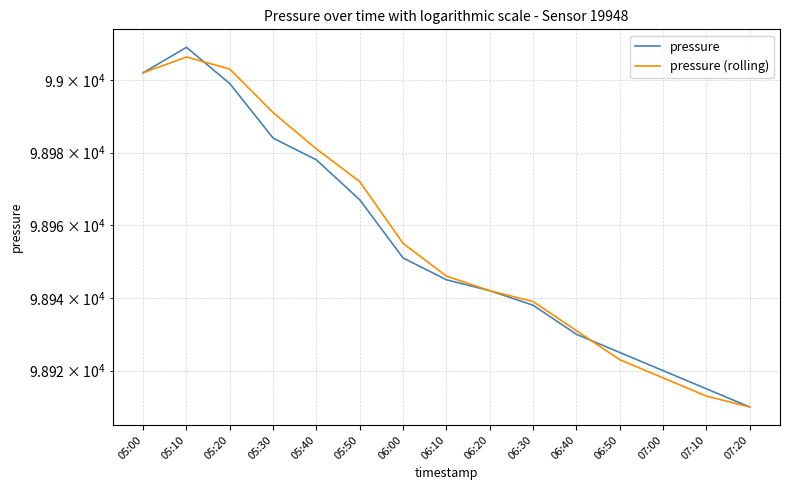

What is the spread (max minus min) of values at 06:30?

1.0